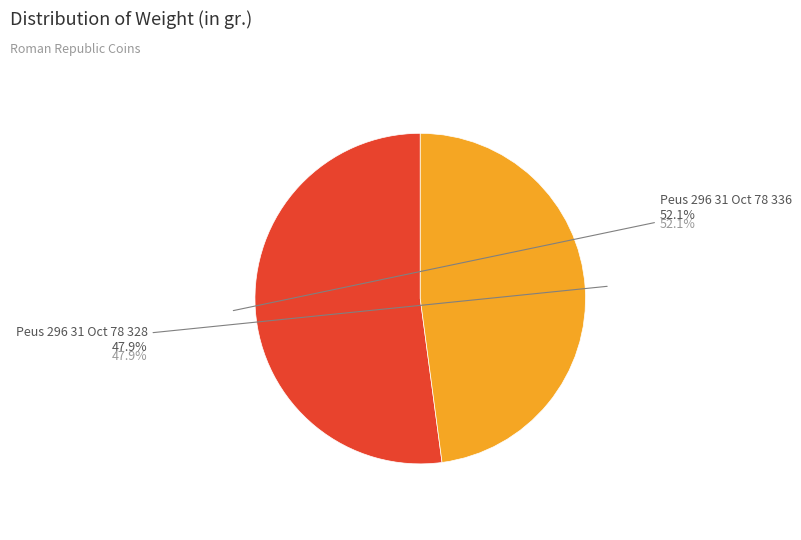

How many segments does this pie chart have?

2